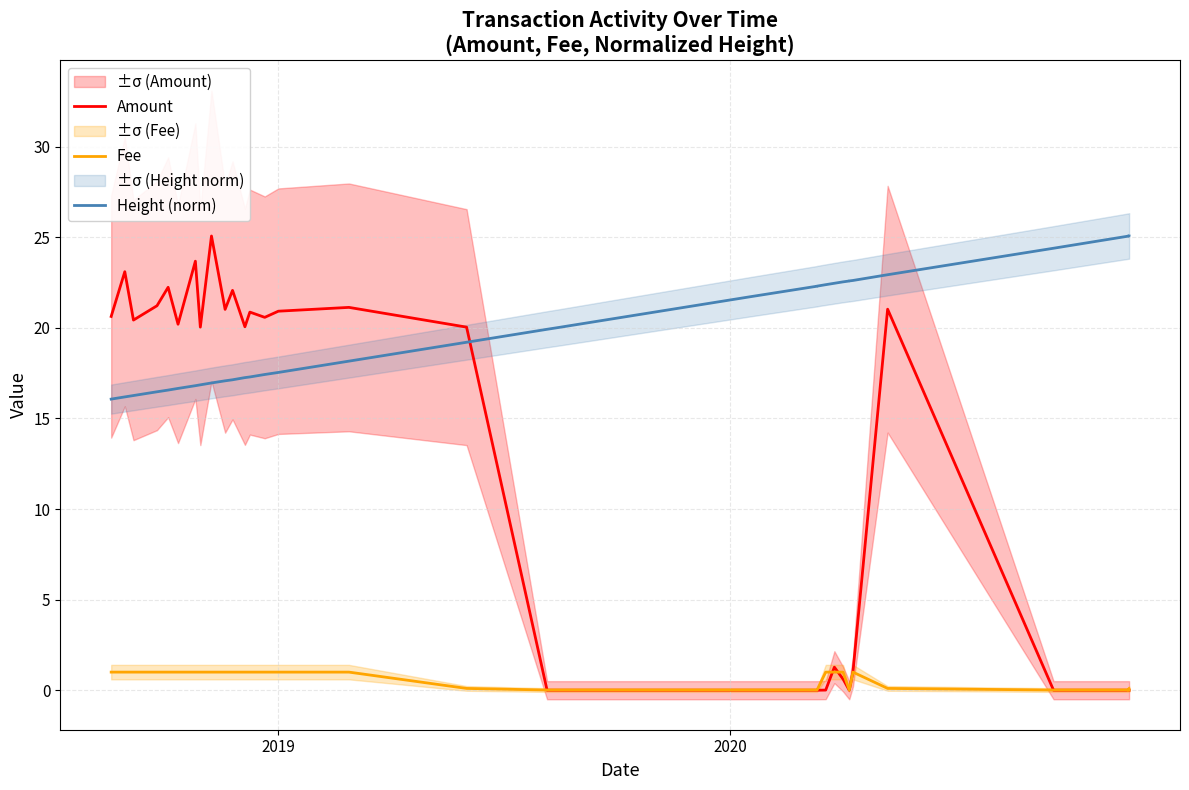

True or false: Height (norm) has more than 1 interior local peaks.

False